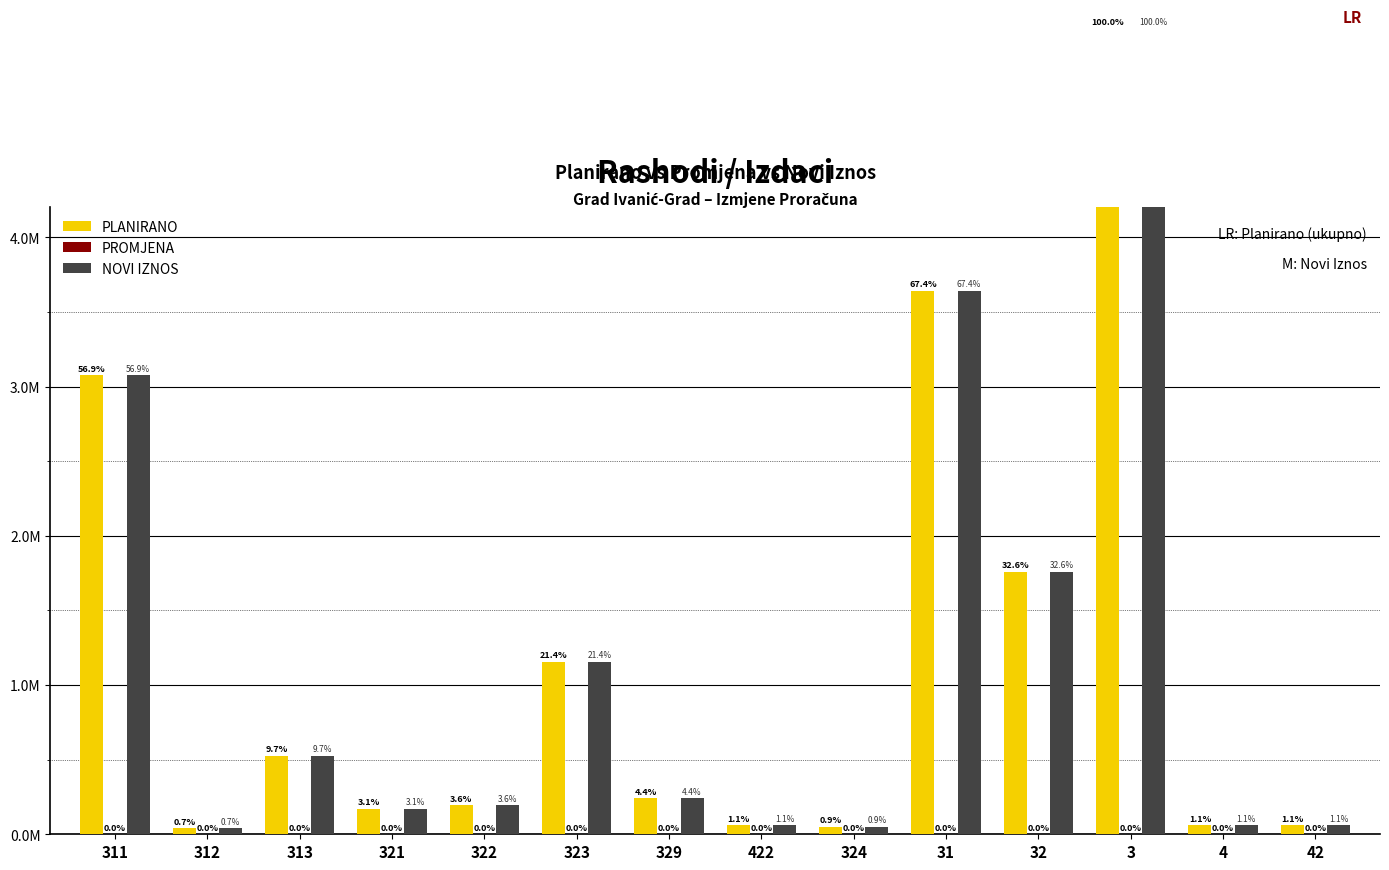

Are the bars horizontal?

No